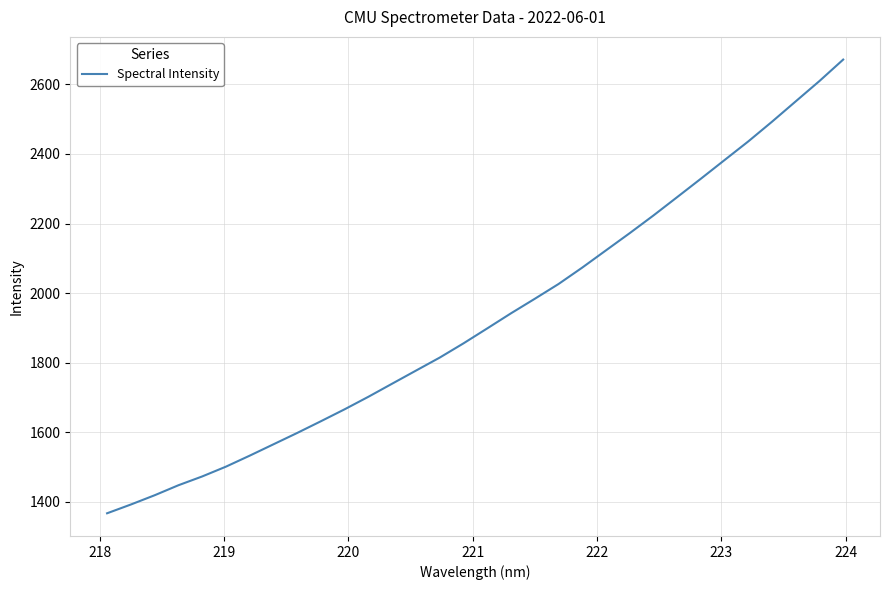

What is the difference between the maximum and minimum values?

1303.7